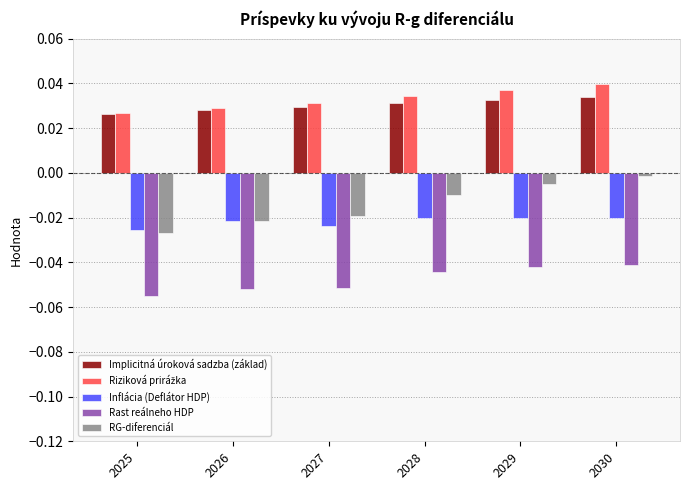

The Implicitná úroková sadzba (základ) series shows 0.0 at 2026. True or false?

True